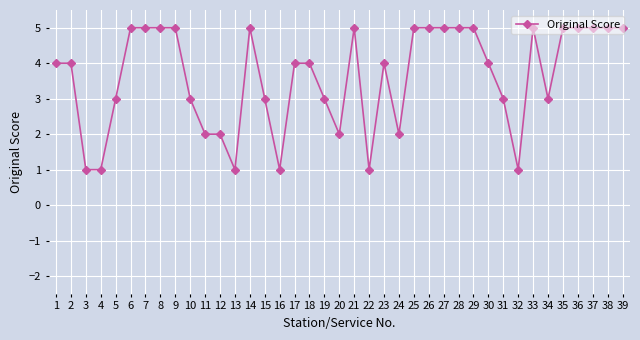

What is the greatest value displayed?

5